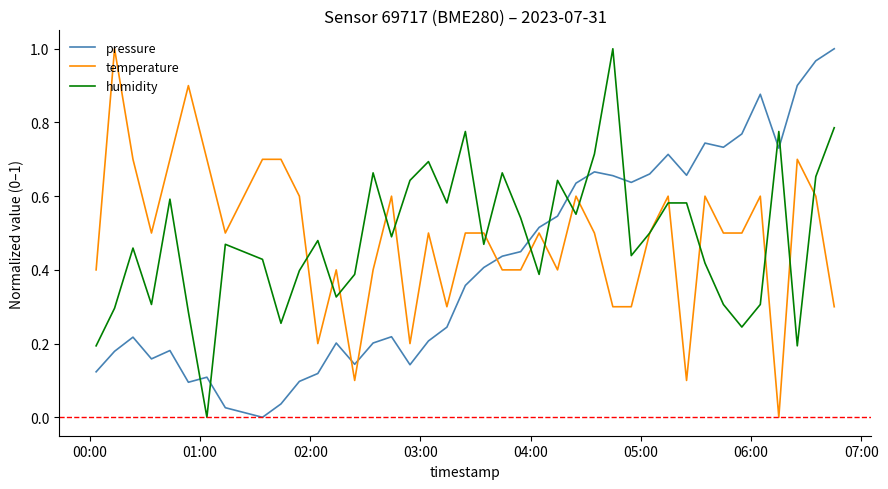

Which series ends up on top after the final intersection of pressure and humidity?

pressure